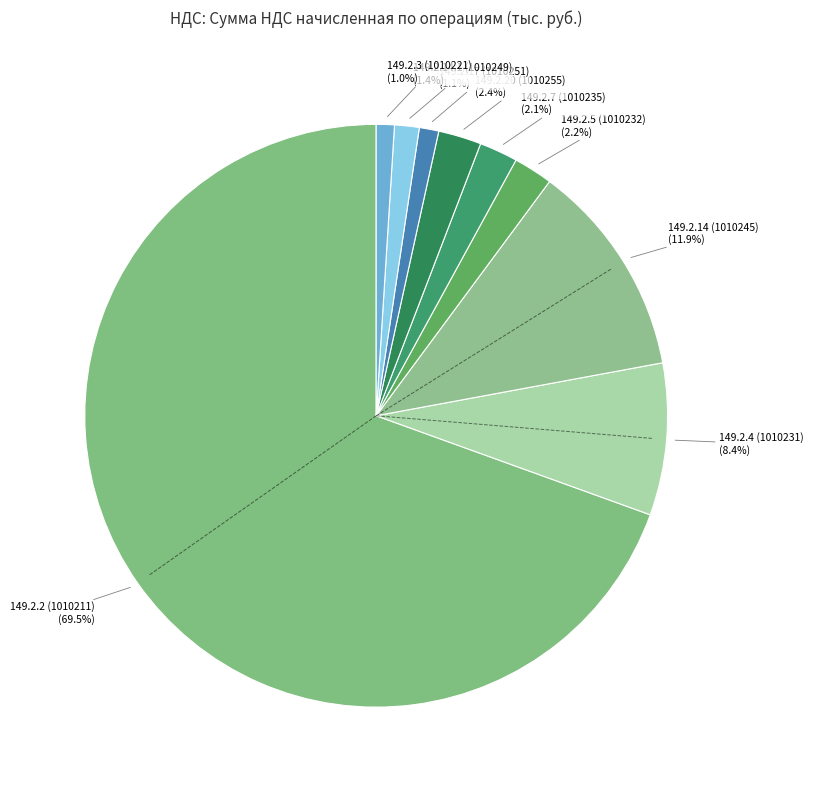

Which has a higher value, 149.2.4 (1010231) or 149.2.3 (1010221)?

149.2.4 (1010231)